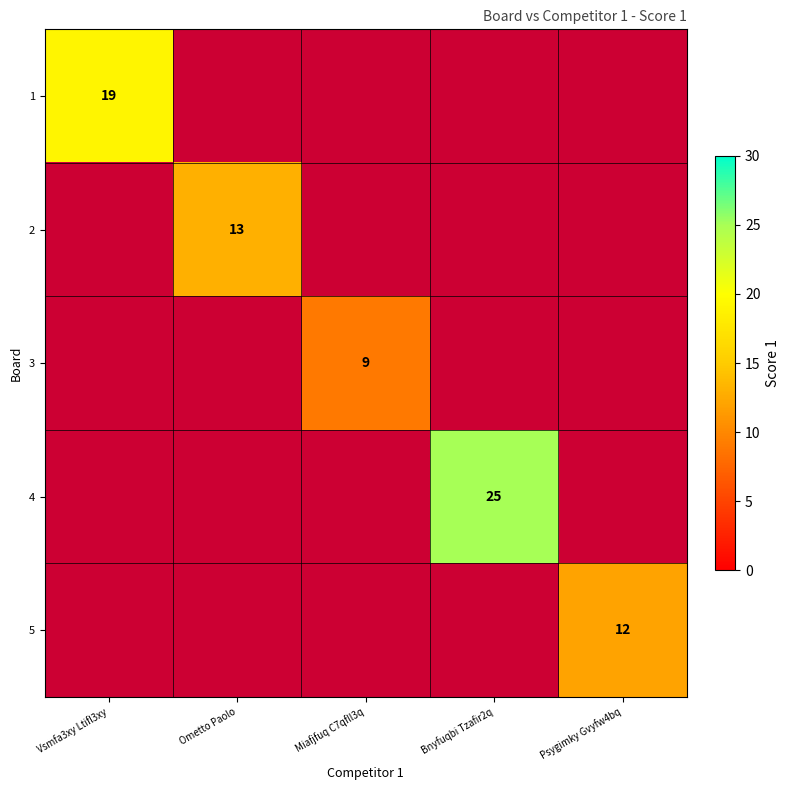

How many distinct data groups are displayed?

5